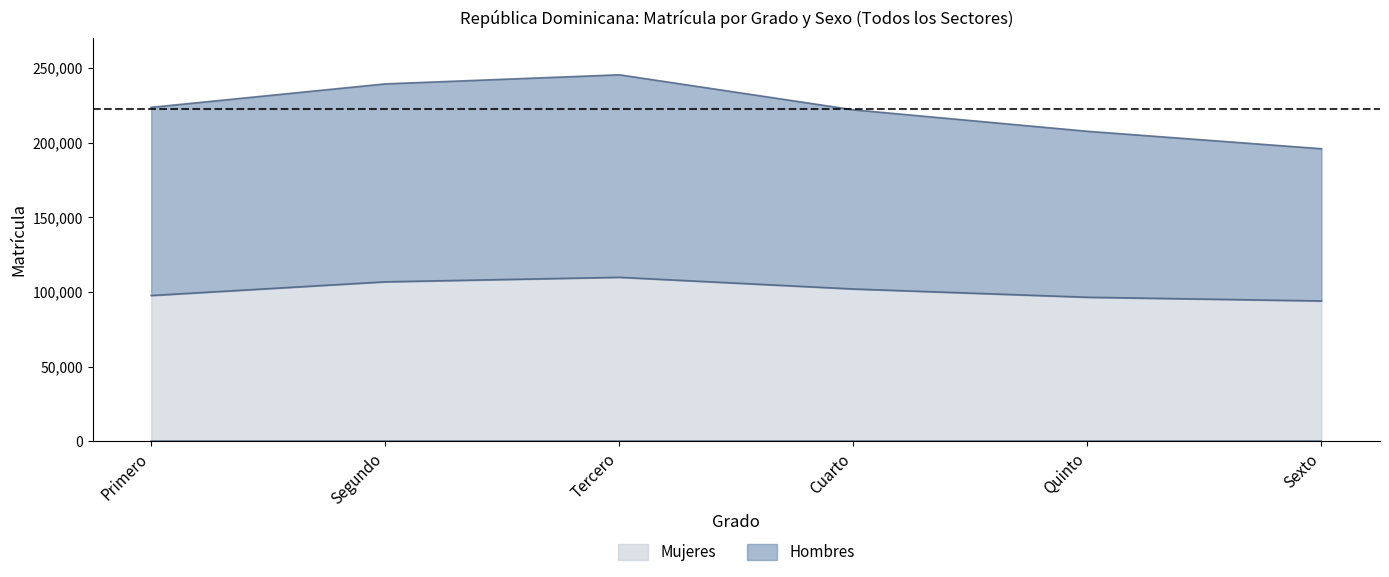

What is the total value across all series at Primero?

223562